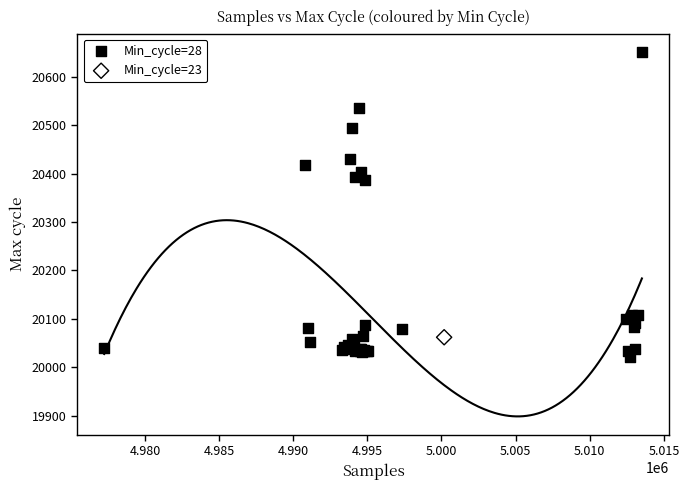

What are all the series names shown in the legend?

Min_cycle=28, Min_cycle=23